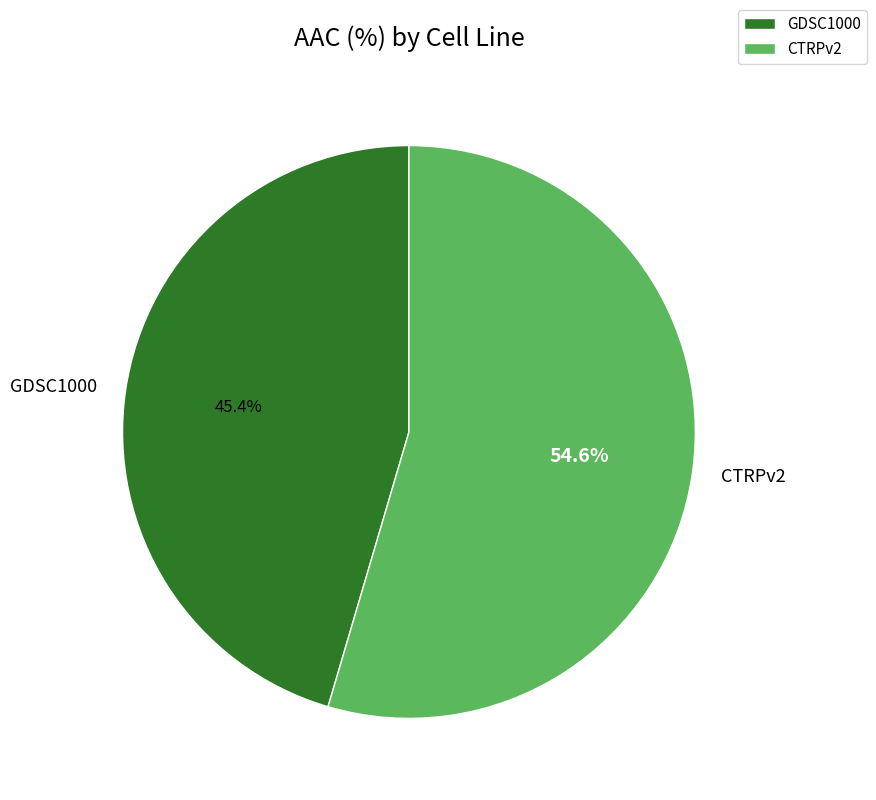

To the nearest percent, what is the combined percentage of CTRPv2 and GDSC1000?

100%